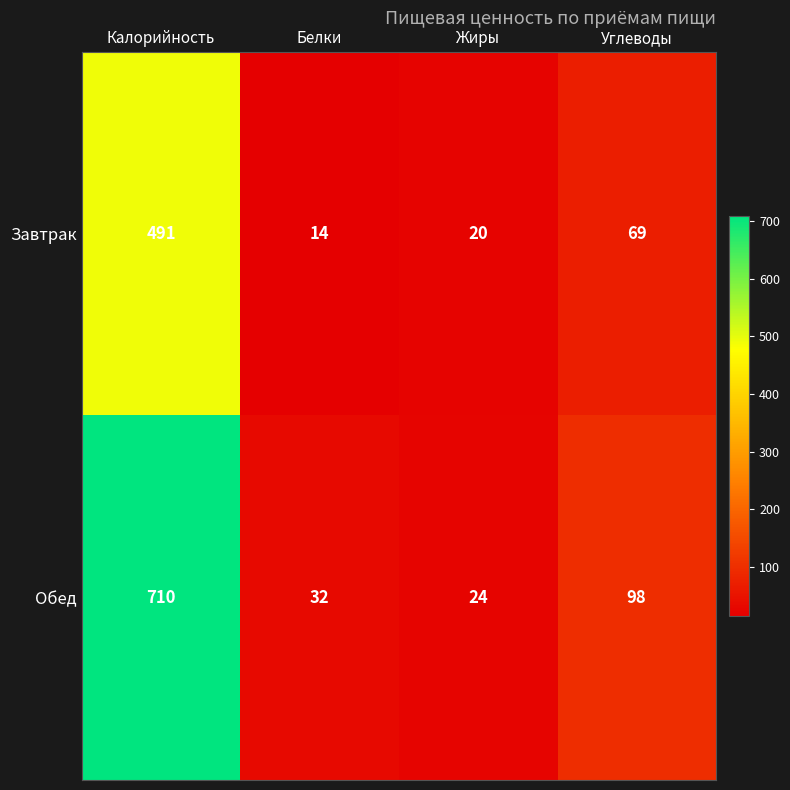

Which series has the largest range (max minus min)?

Обед